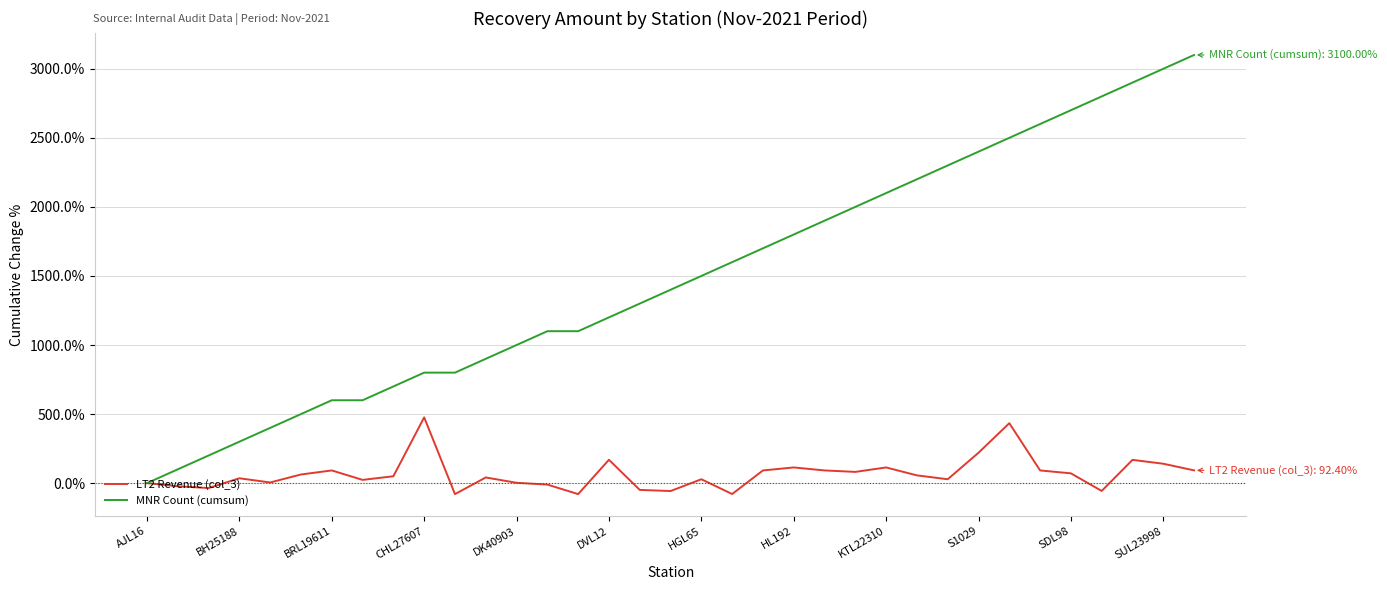

List the series in order of their peak value, highest first.

MNR Count (cumsum), LT2 Revenue (col_3)